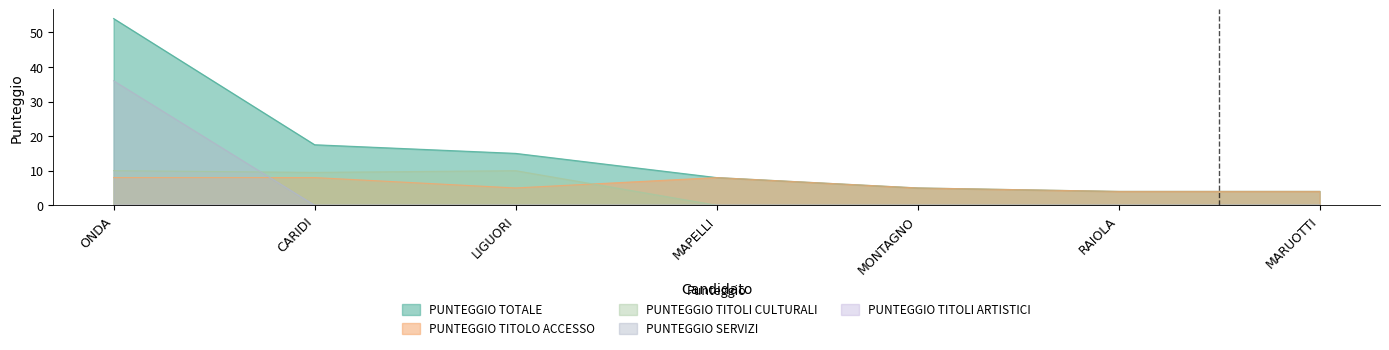

At which label does PUNTEGGIO SERVIZI reach its minimum?

CARIDI